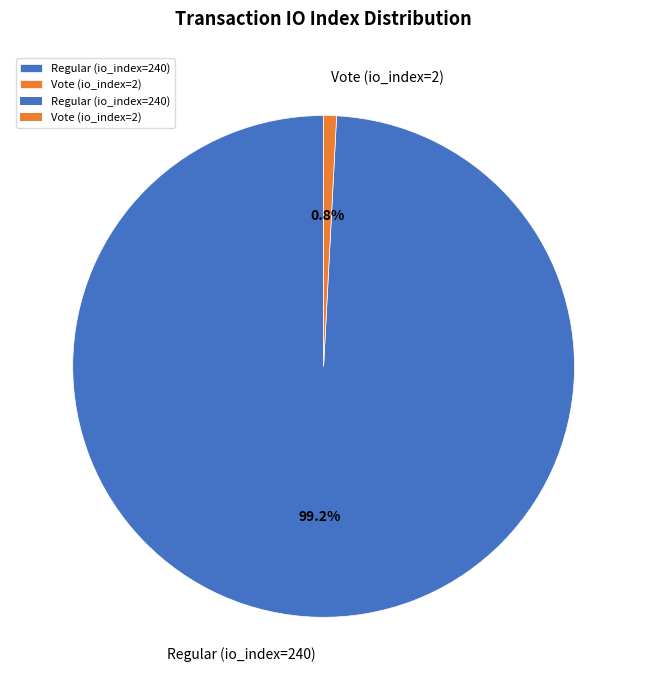

Rank the categories by value from highest to lowest.

Regular (io_index=240), Vote (io_index=2)